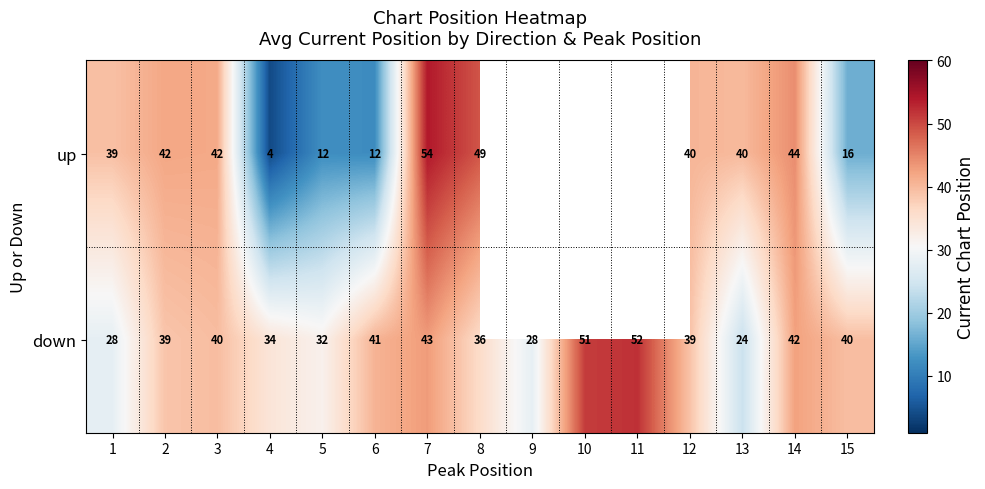

At 7, list the series in order from largest to smallest.

up, down